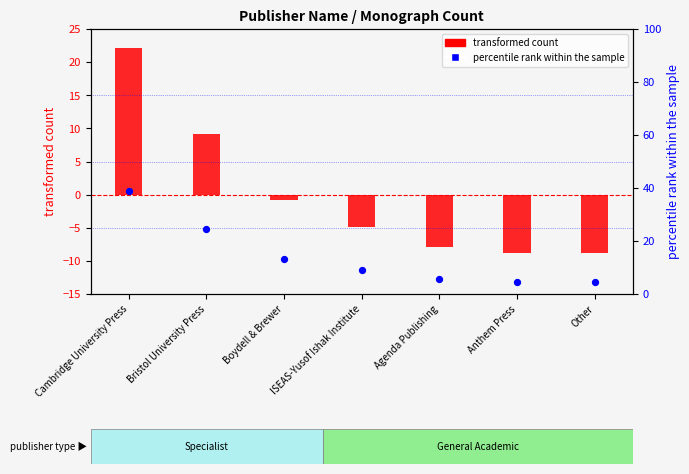

Which series reaches the maximum Y coordinate?

percentile rank within the sample